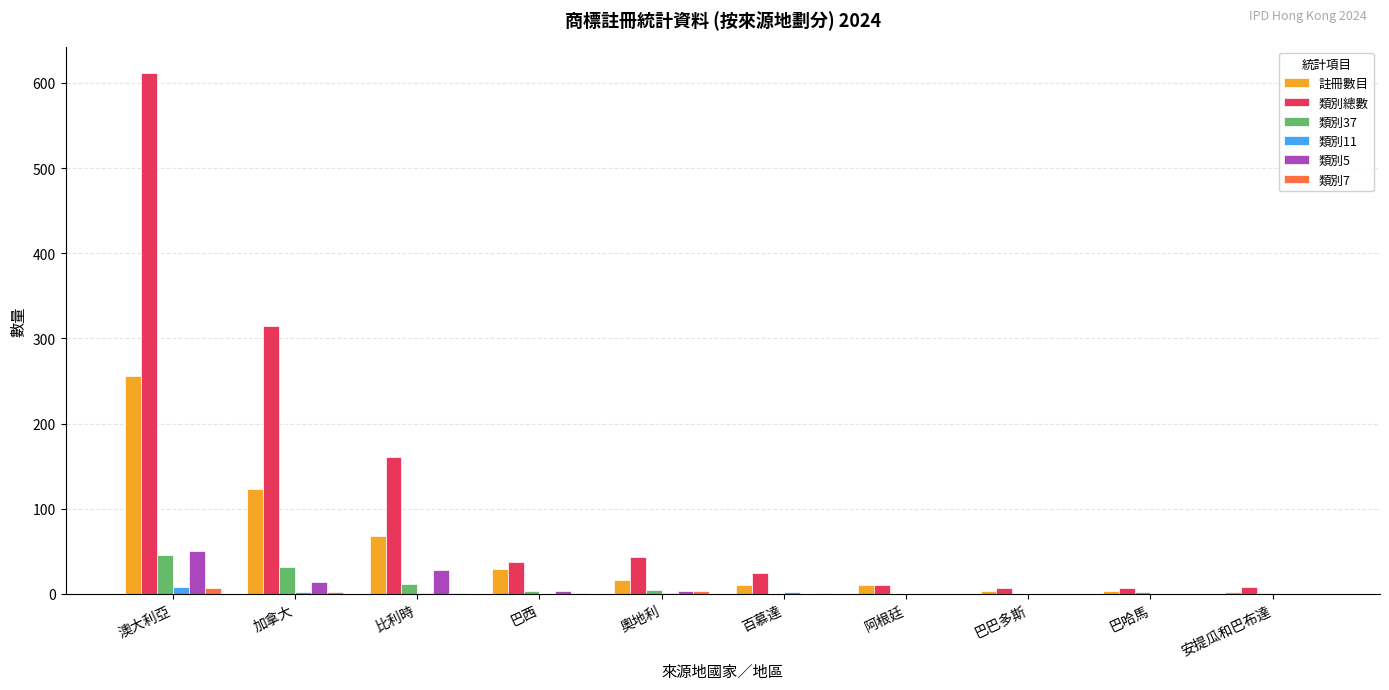

True or false: 類別11 has a value of 1 at 奧地利.

True